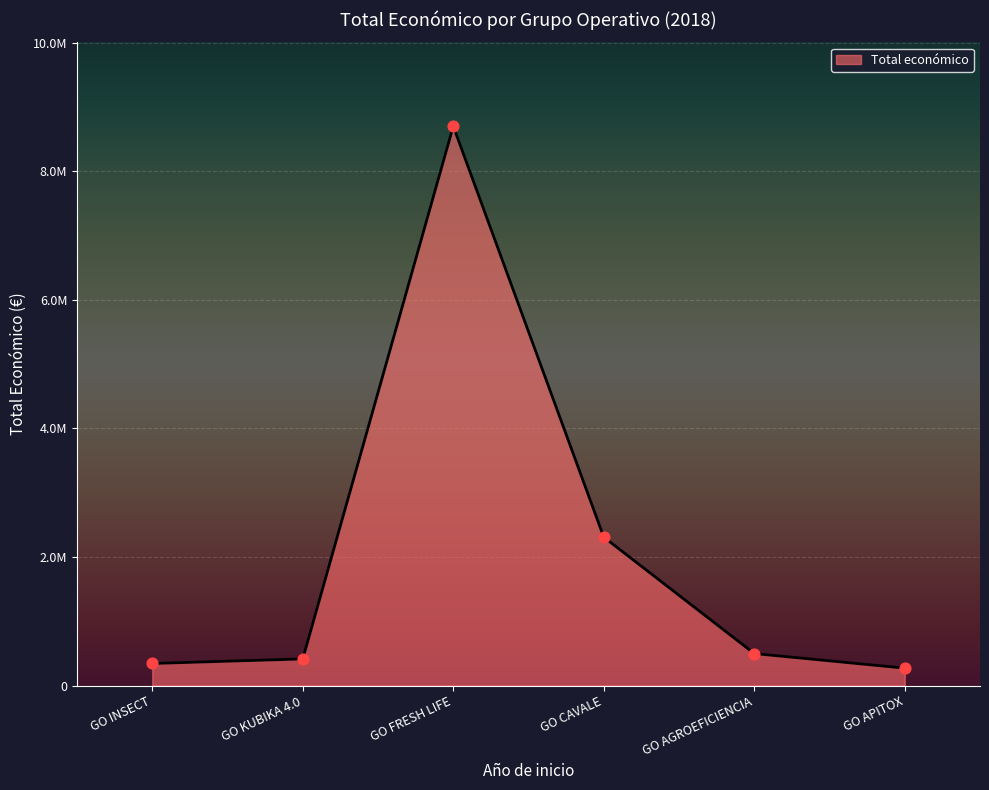

What is the change in value from GO FRESH LIFE to GO CAVALE?

-6391660